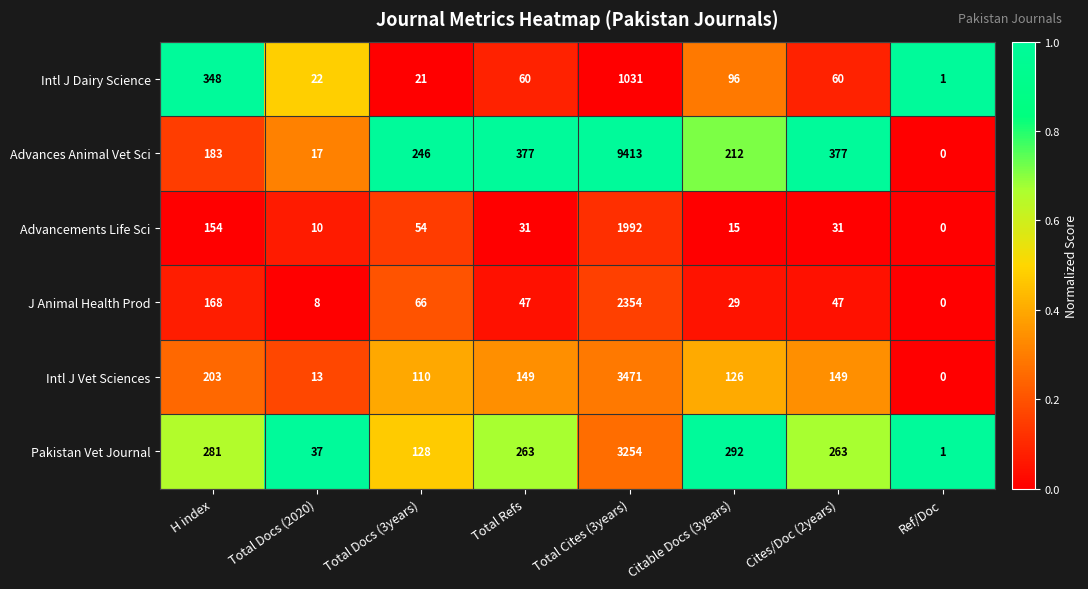

What is the maximum value shown in the chart?

9413